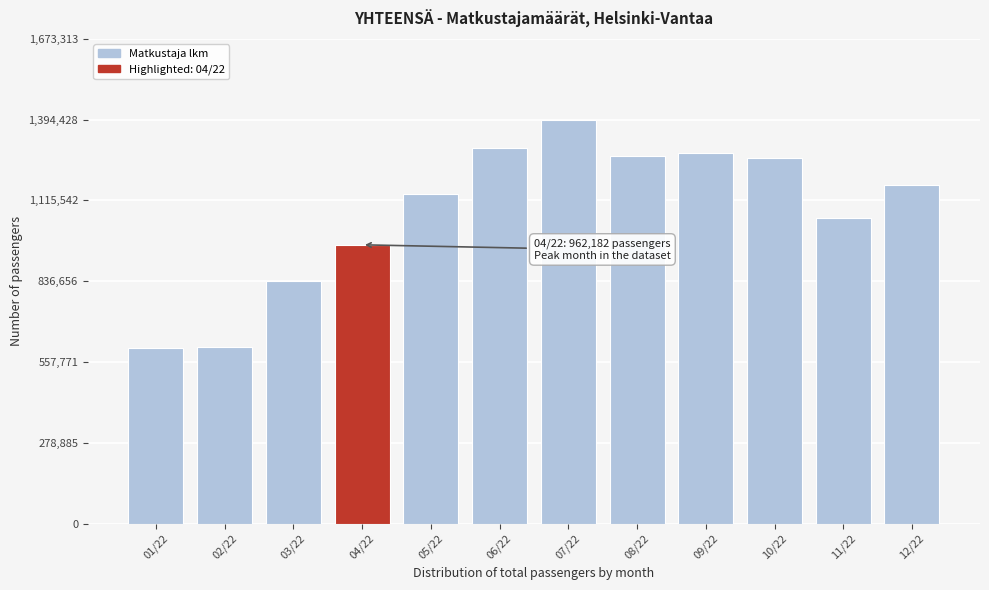

What is the difference between the maximum and minimum values?

788312